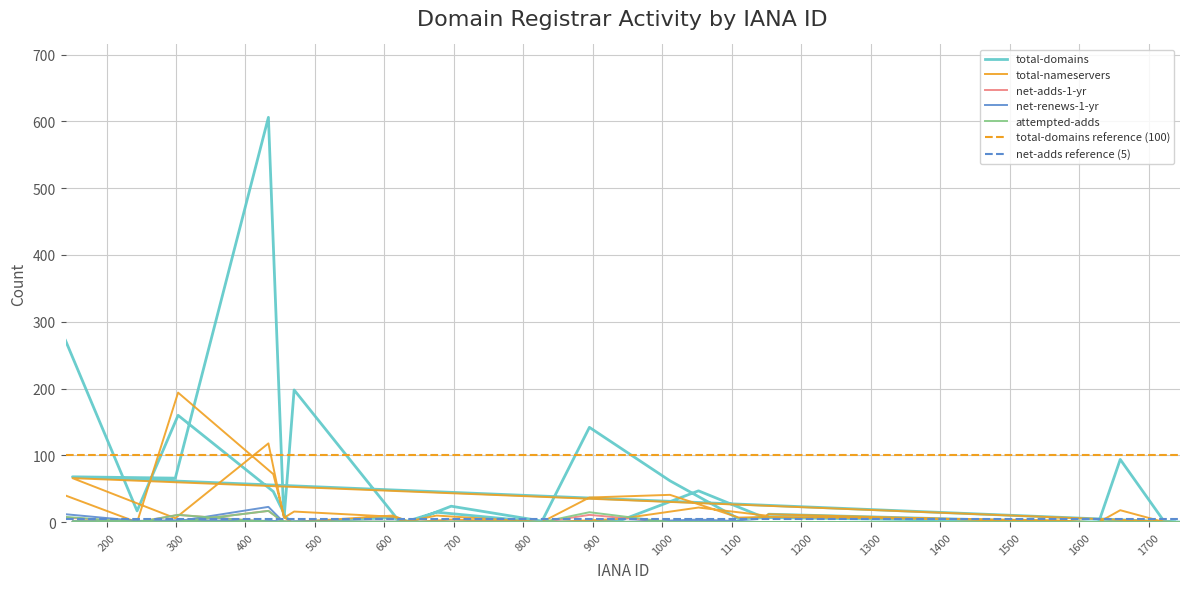

The value of attempted-adds at 1739 is 0. True or false?

True